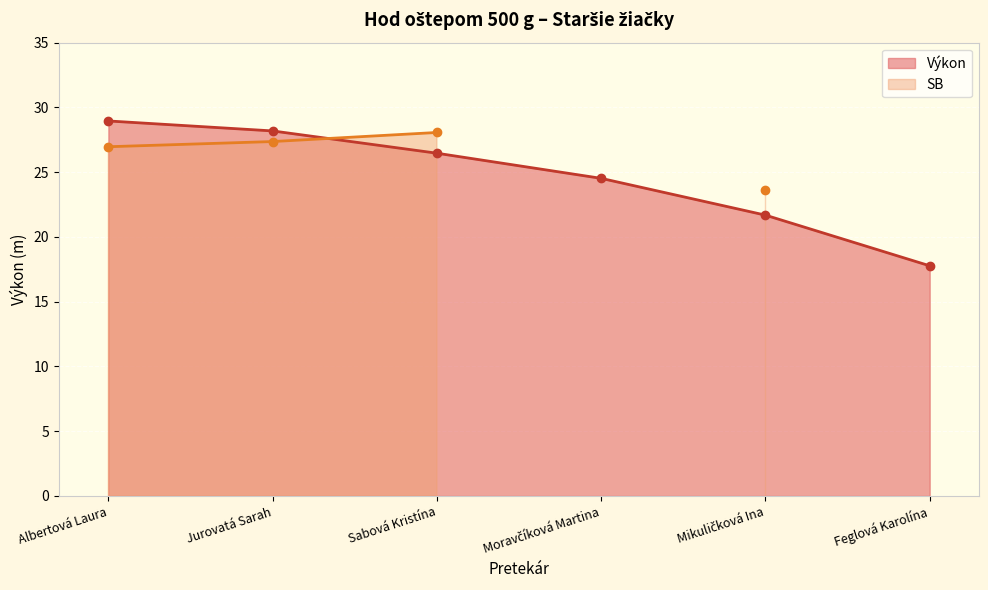

The chart shows a value of 26.5 at Sabová Kristína. True or false?

True